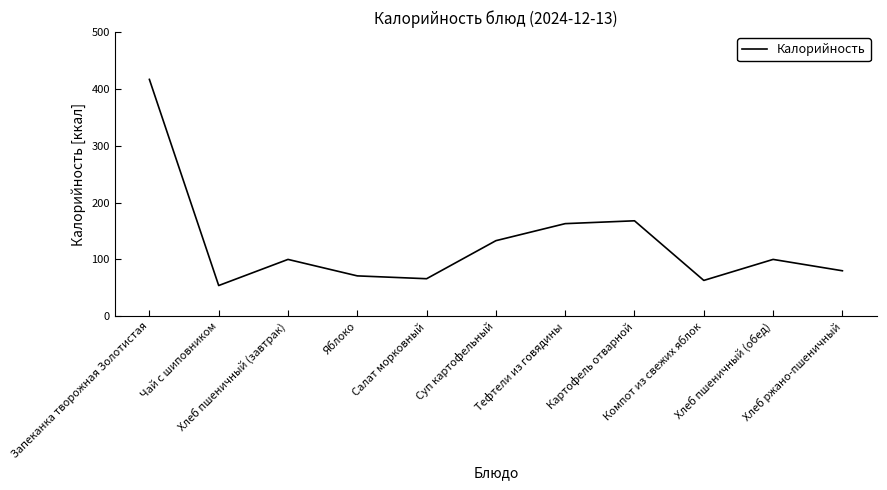

At which label is the value closest to 235?

Картофель отварной